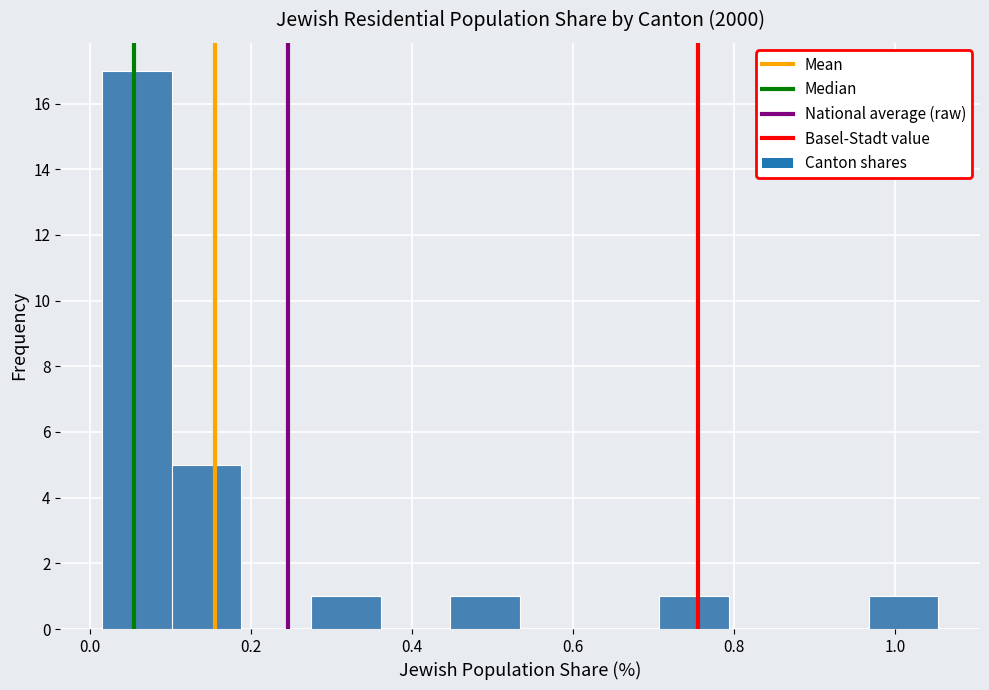

Reading left to right, transcribe this chart: for each bar, give the range it covers on the x-axis and its height. Neither the bar edges nor the heights are printed on the chart, so give them approximately, as read against the axes.

0.02 to 0.10: 17
0.10 to 0.18: 5
0.18 to 0.28: 0
0.28 to 0.36: 1
0.36 to 0.44: 0
0.44 to 0.54: 1
0.54 to 0.62: 0
0.62 to 0.70: 0
0.70 to 0.80: 1
0.80 to 0.88: 0
0.88 to 0.96: 0
0.96 to 1.06: 1